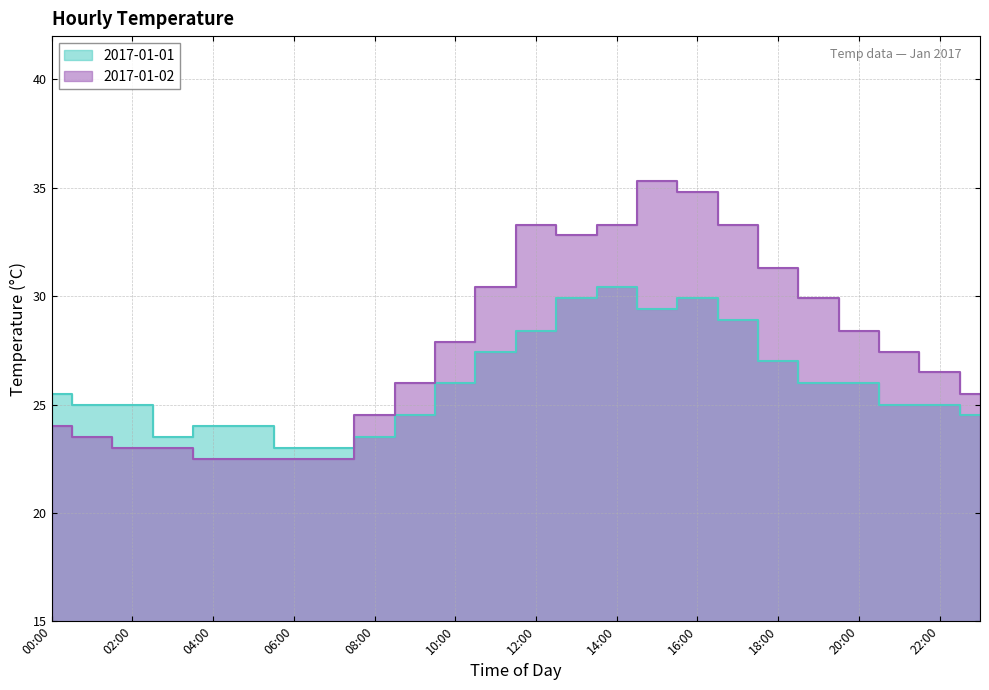

How many lines are shown in the chart?

2